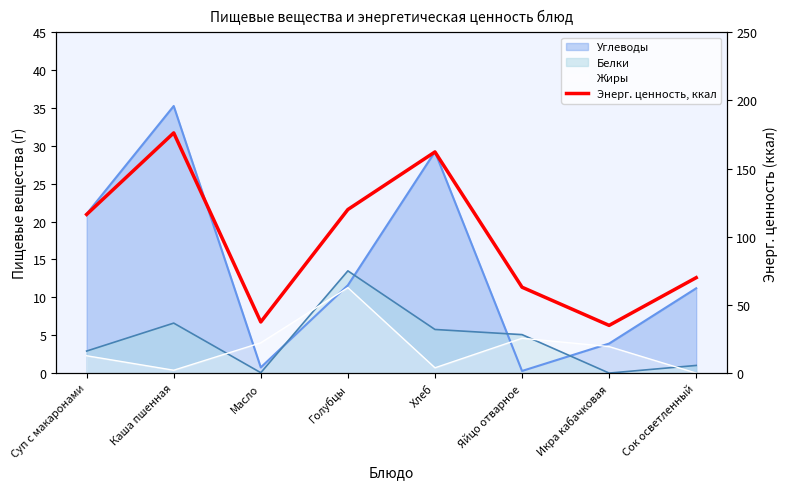

The chart shows a value of 37.5 at Масло. True or false?

True